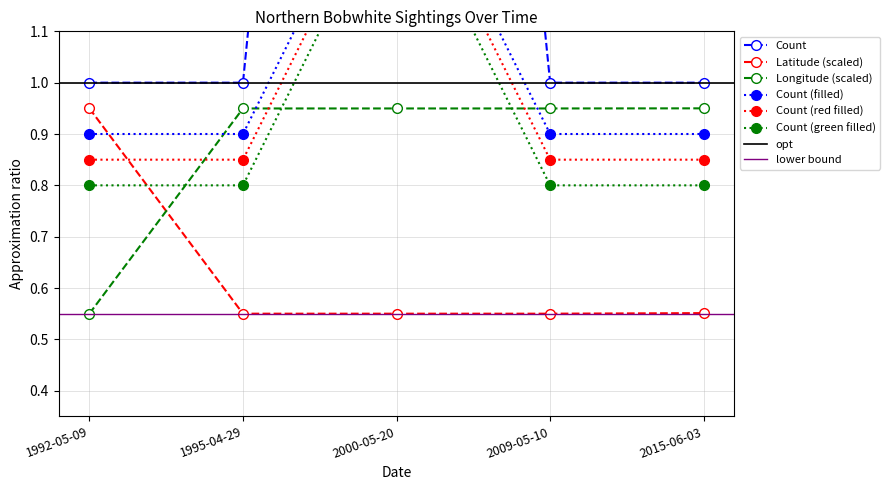

True or false: Latitude has more than 1 points higher than both neighbors.

False